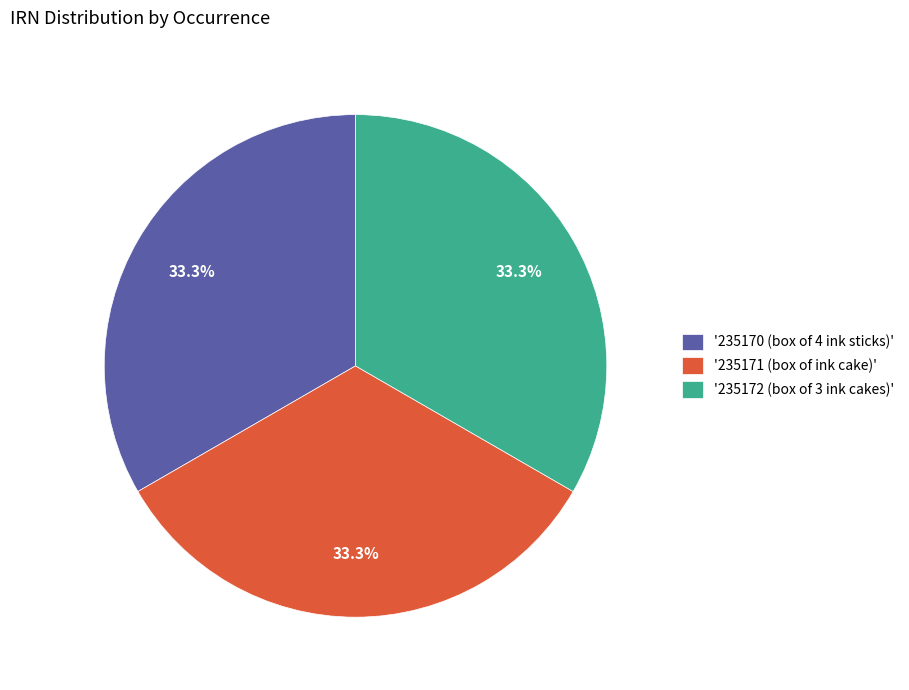

What is the total percentage of '235170 (box of 4 ink sticks)' and '235171 (box of ink cake)'?

66.7%